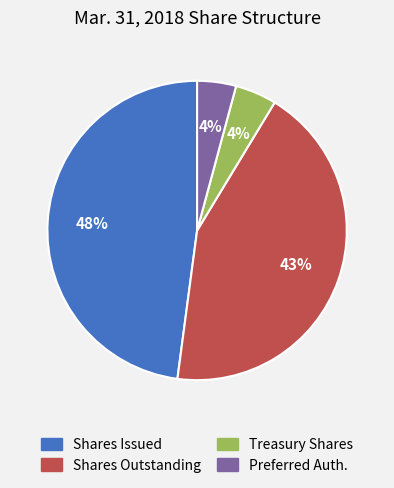

Does any single category account for the majority?

No